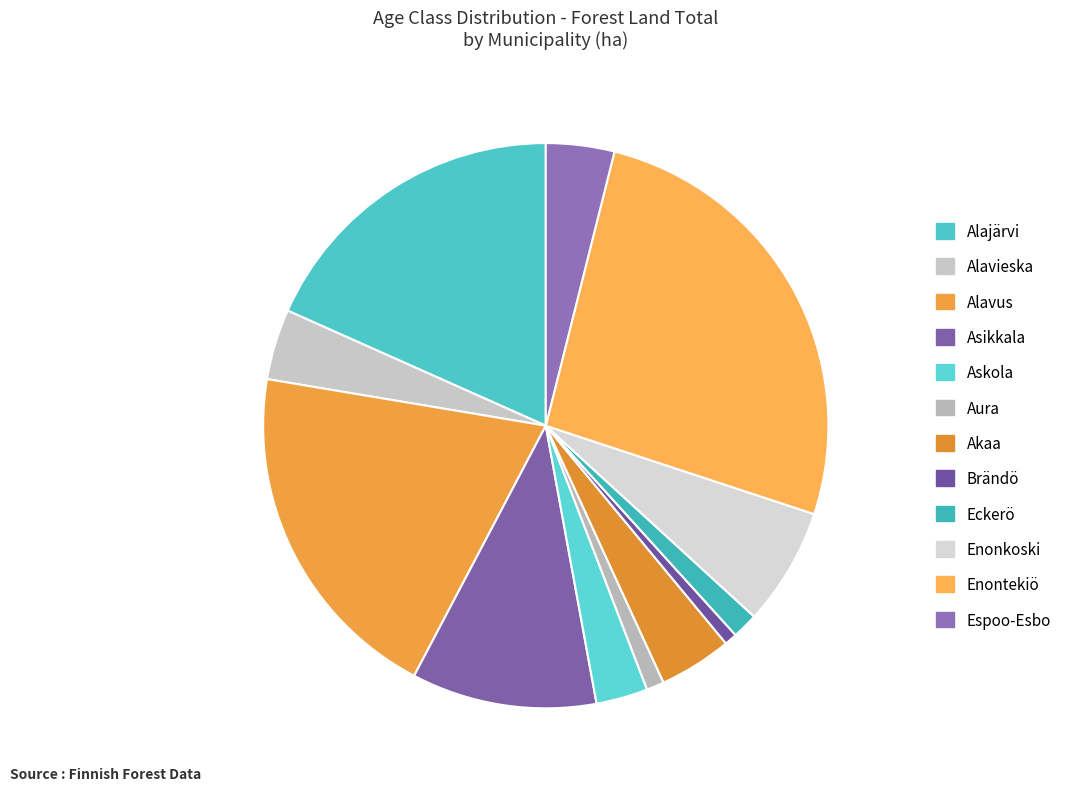

True or false: Asikkala accounts for 11% of the total.

True